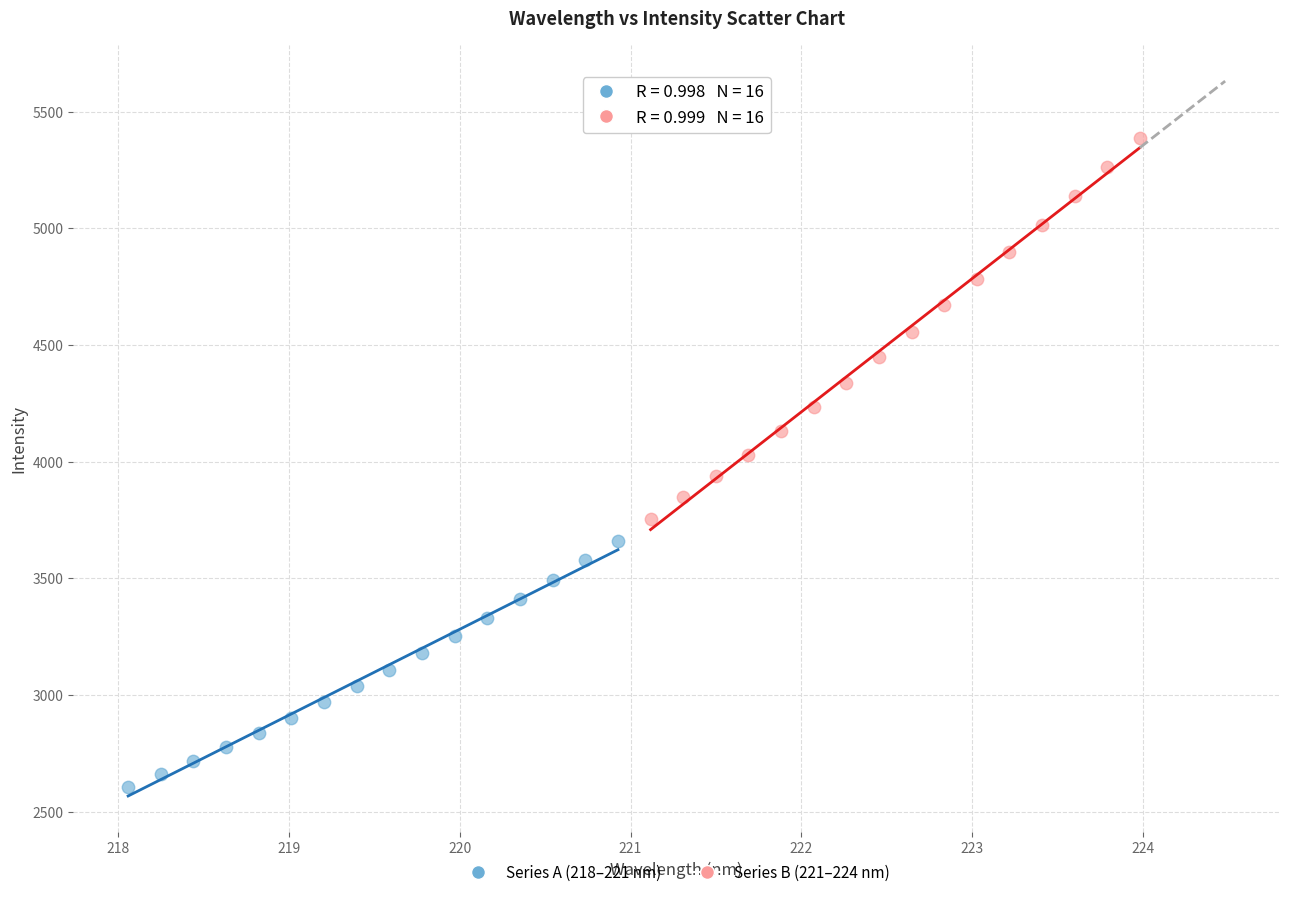

Which series has the largest Y range (max minus min)?

Series B (221–224 nm)